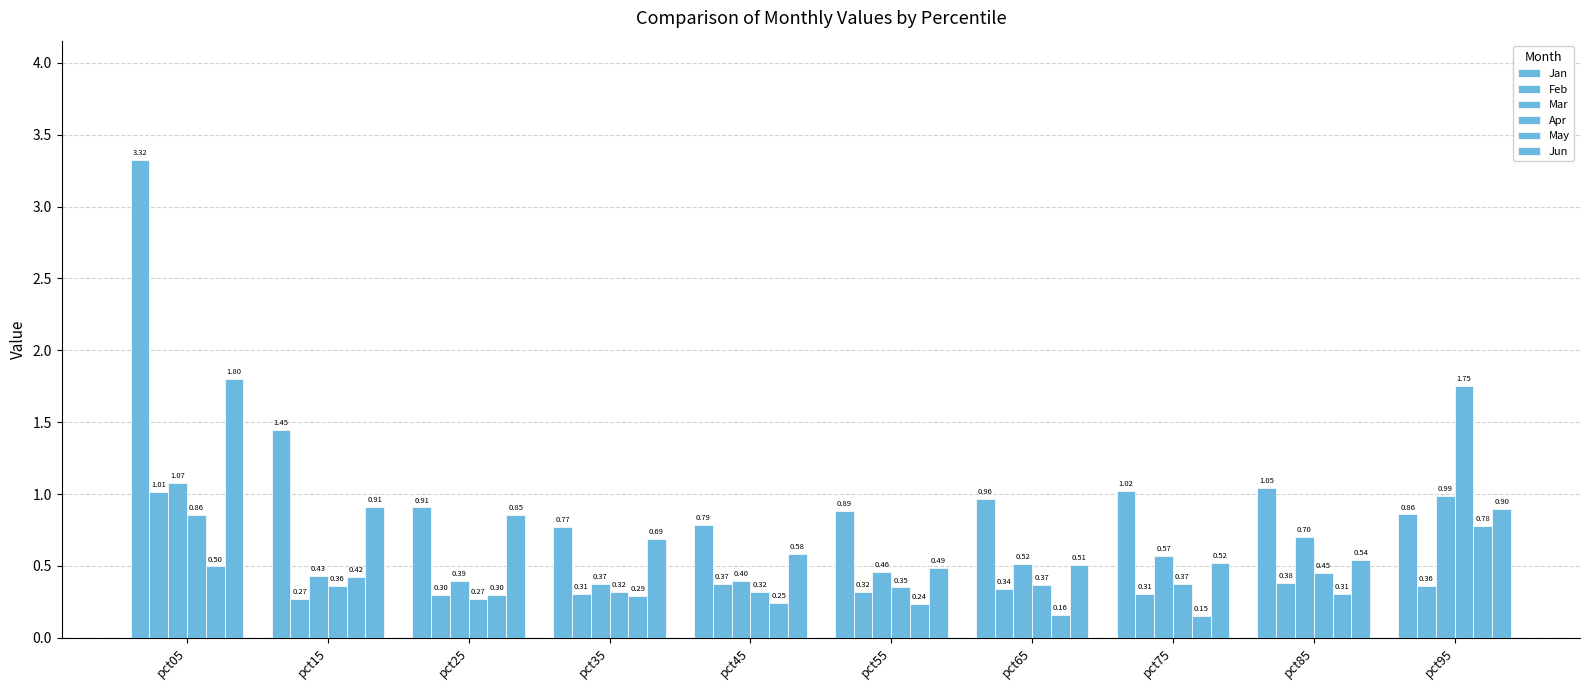

Count the number of categories in the chart.

10